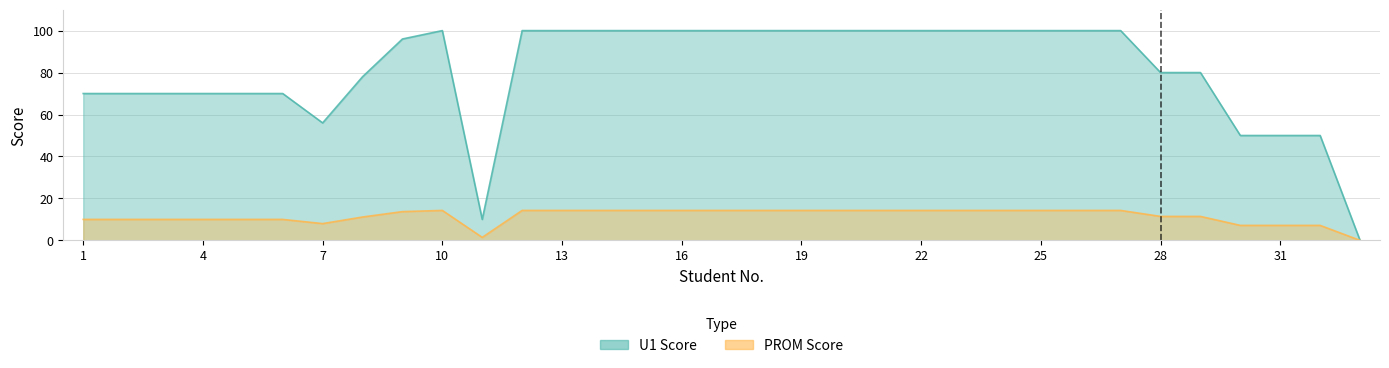

What is the greatest value displayed?

100.0